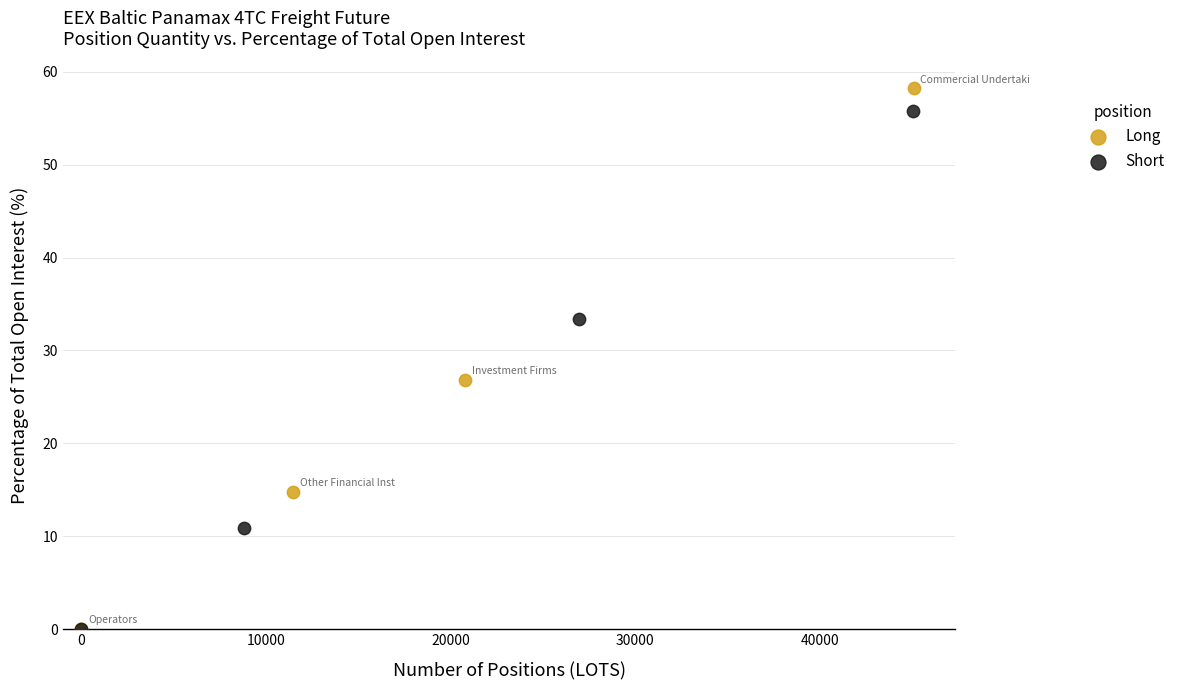

Which series has the largest Y range (max minus min)?

Long